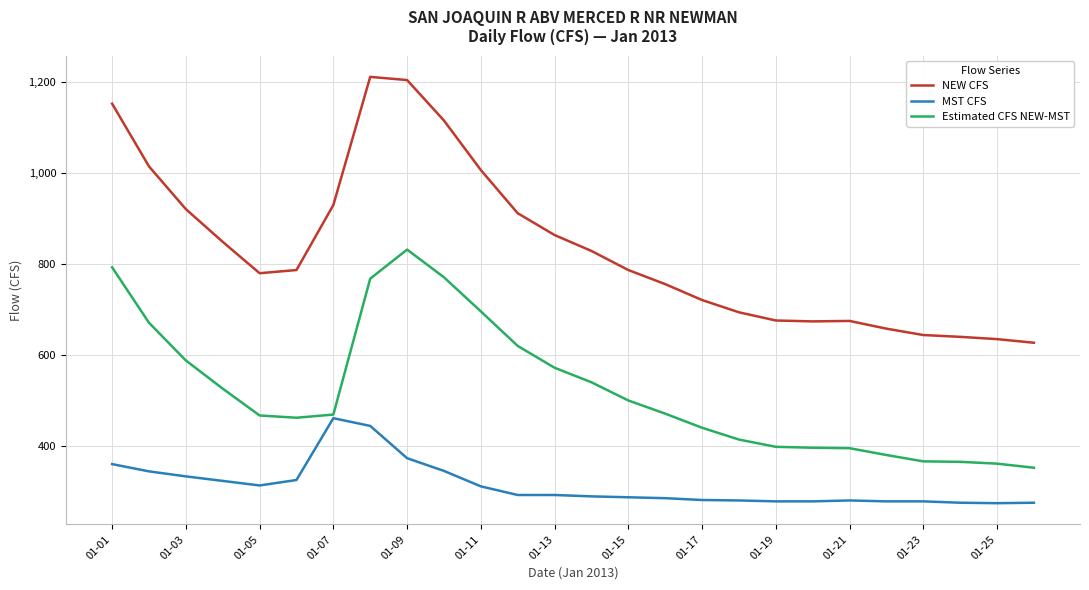

What is the smallest value displayed?

274